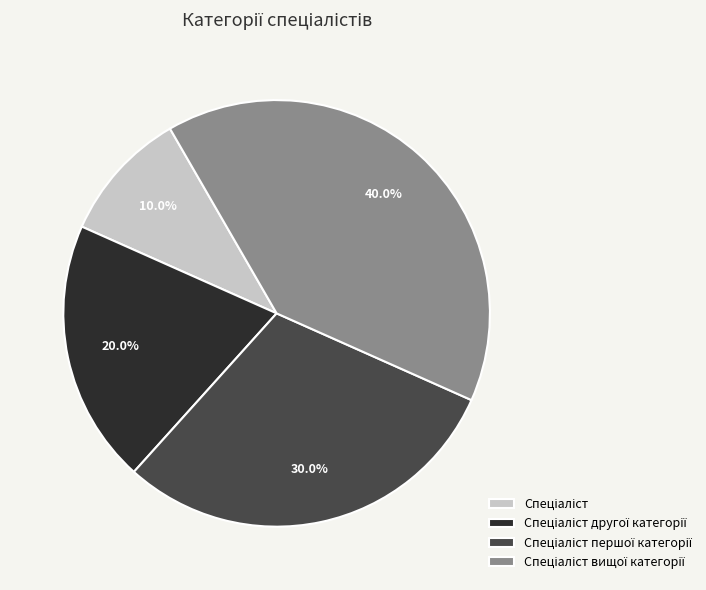

Is there a majority slice in this chart?

No